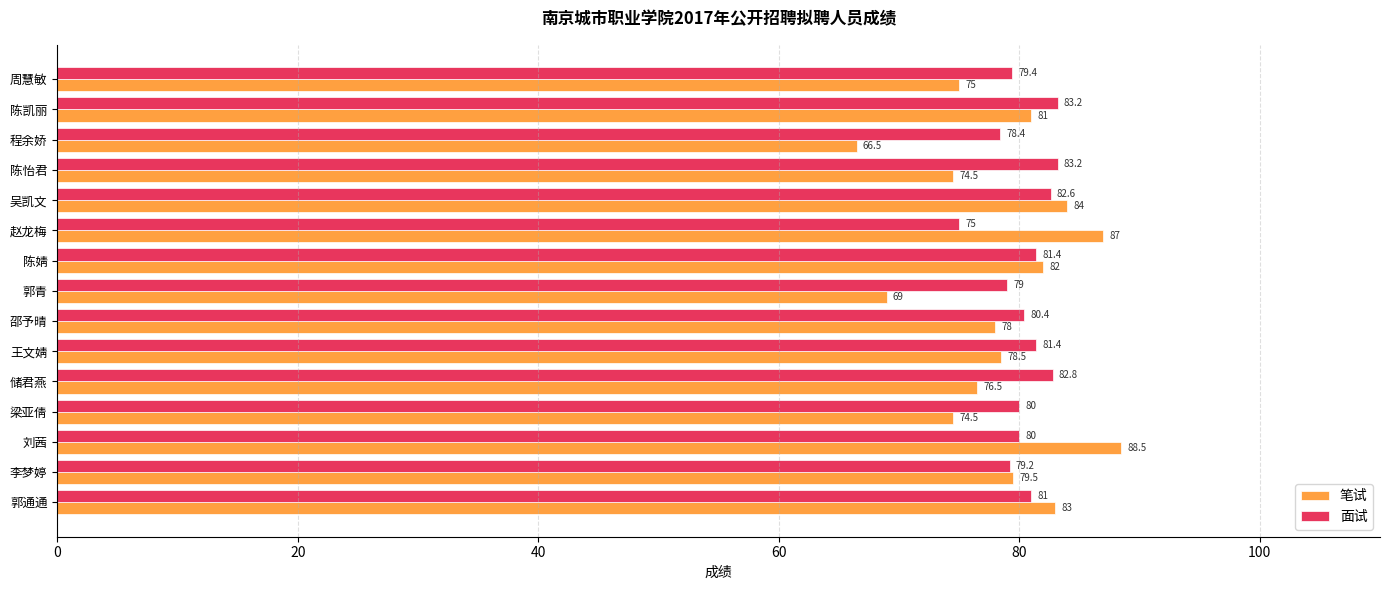

The 笔试 series shows 100.4 at 储君燕. True or false?

False